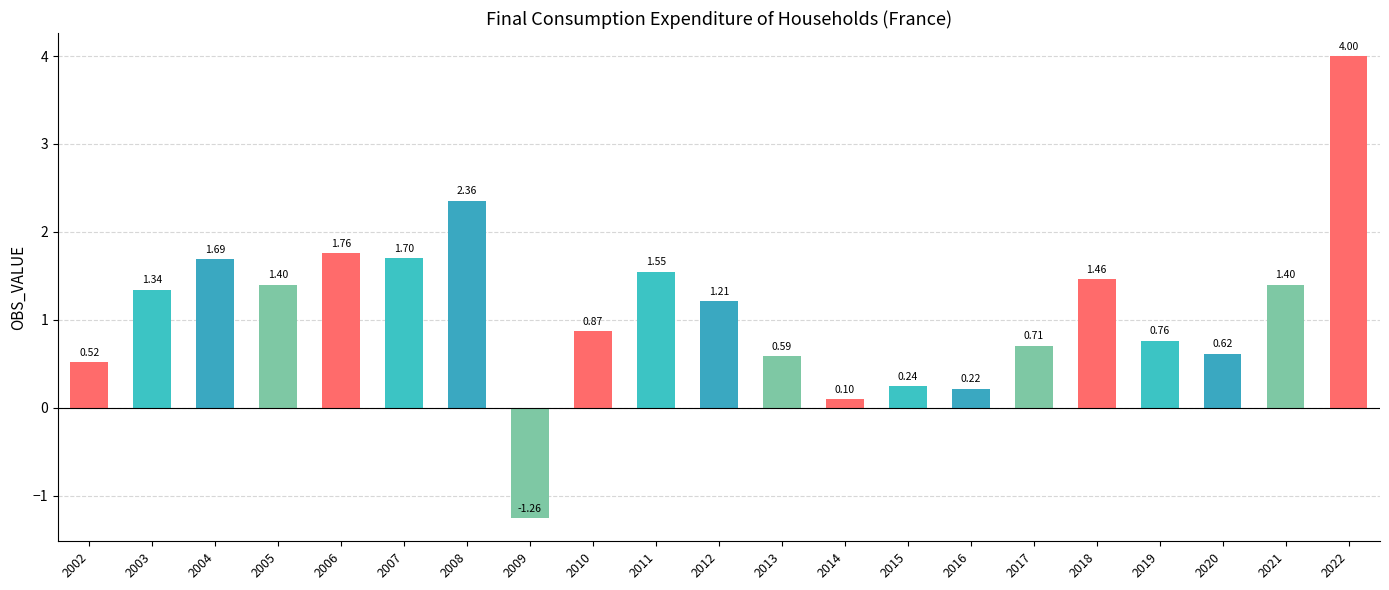

What is the sum of all values?

23.2